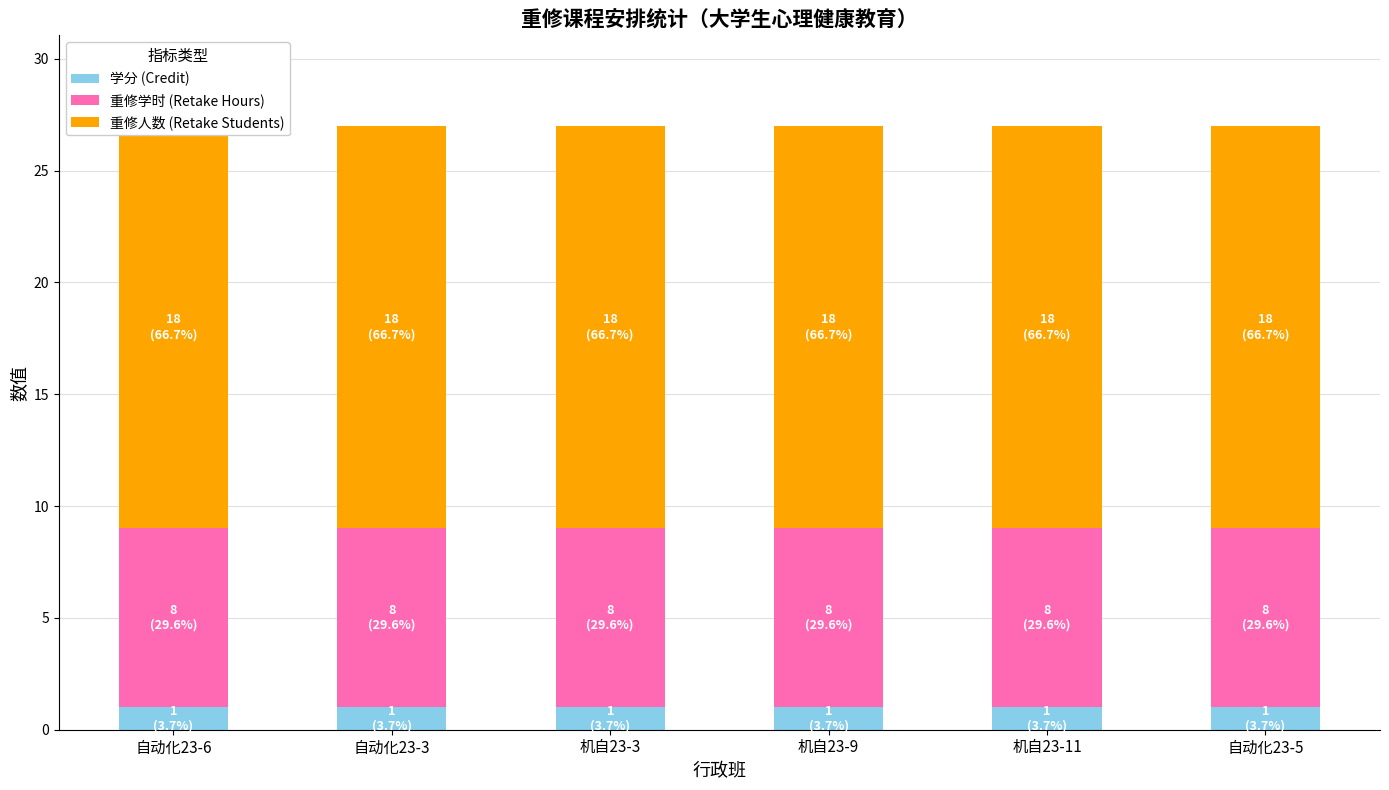

List the labels in order of 学分 (Credit) value, smallest first.

自动化23-6, 自动化23-3, 机自23-3, 机自23-9, 机自23-11, 自动化23-5